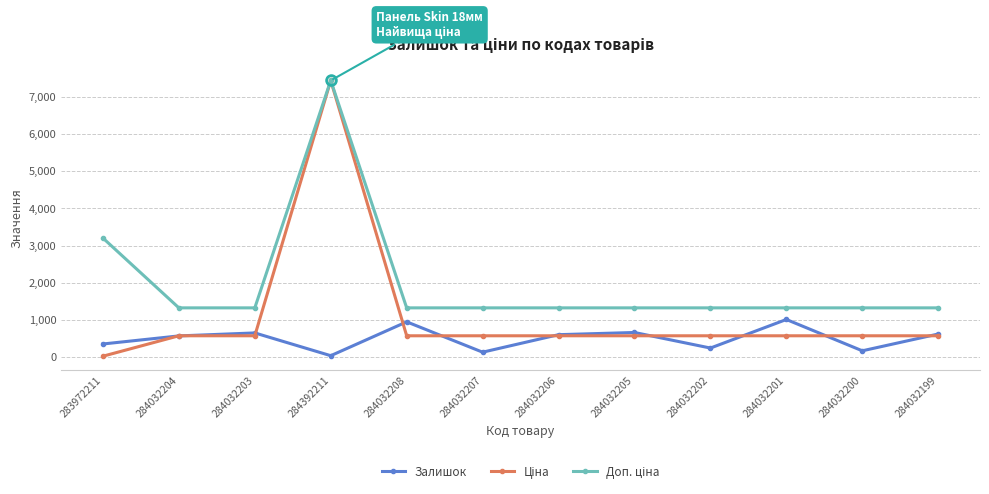

What is the maximum value for Залишок?

1018.0